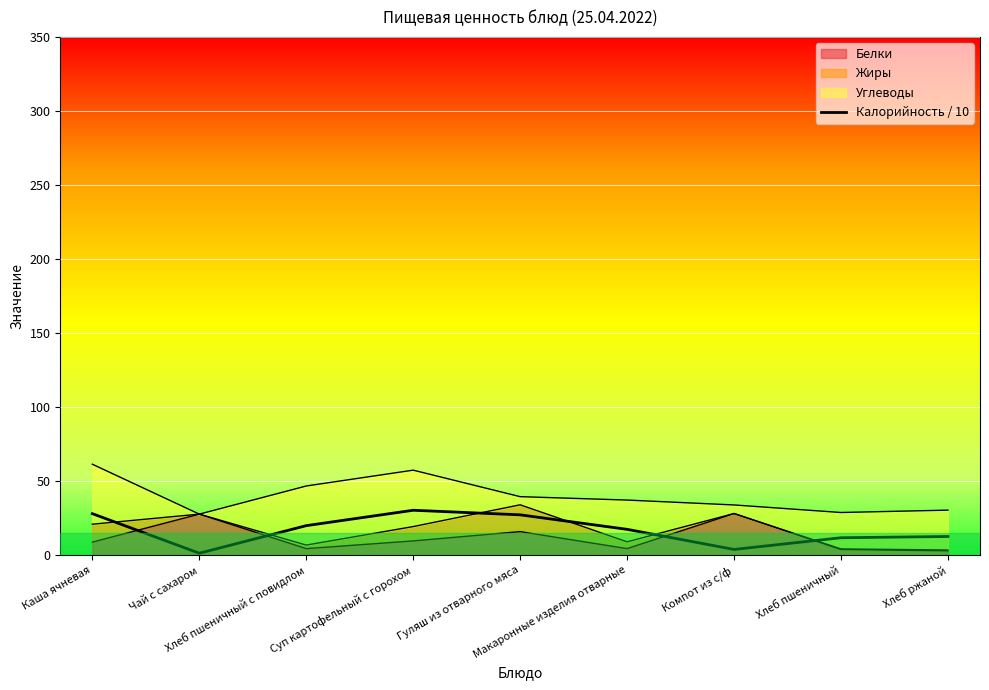

Is it true that the value at Макаронные изделия отварные is 17.4?

True